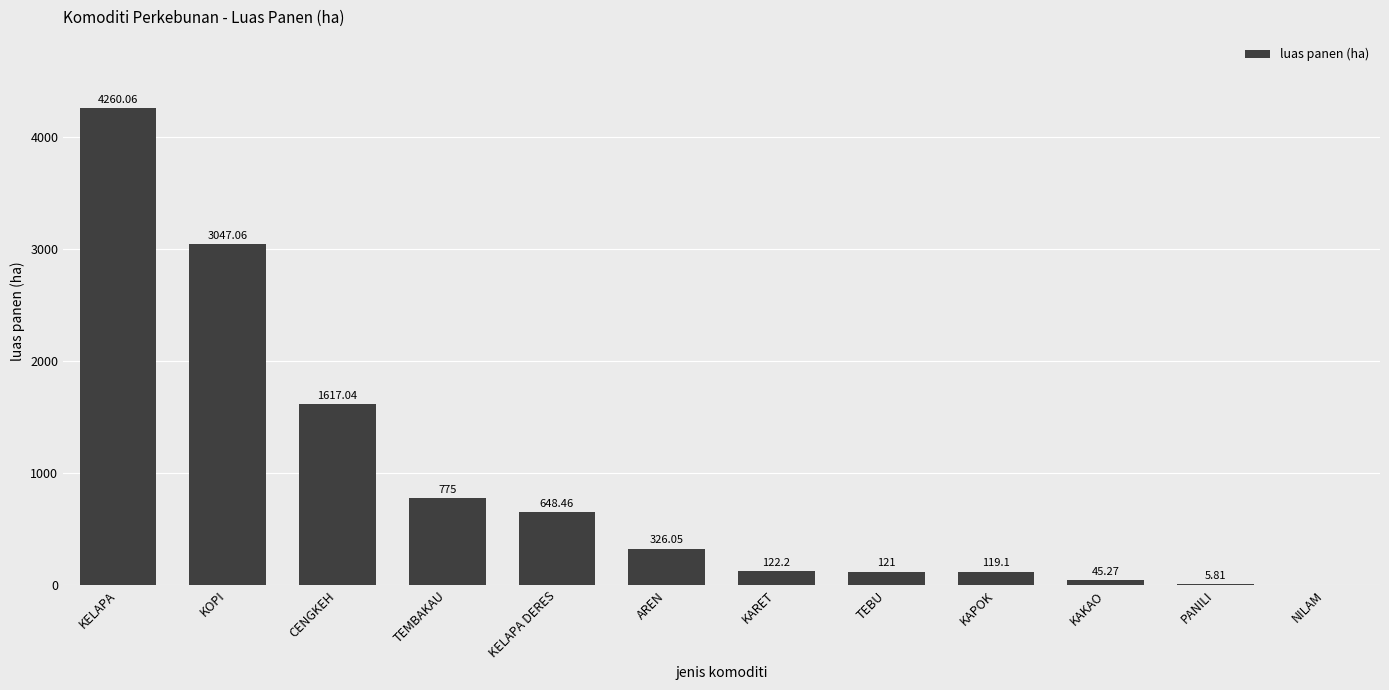

Which has a higher value, KELAPA DERES or NILAM?

KELAPA DERES